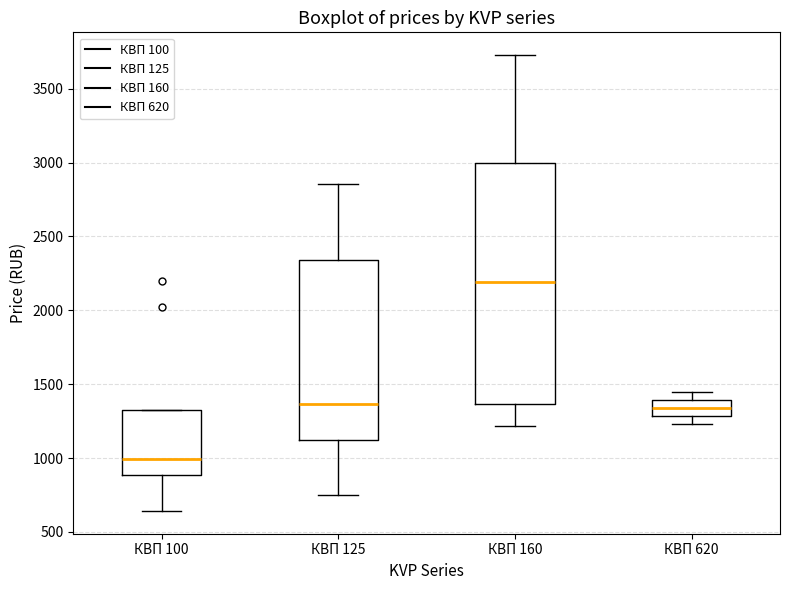

Which box's median line is the lowest?

КВП 100